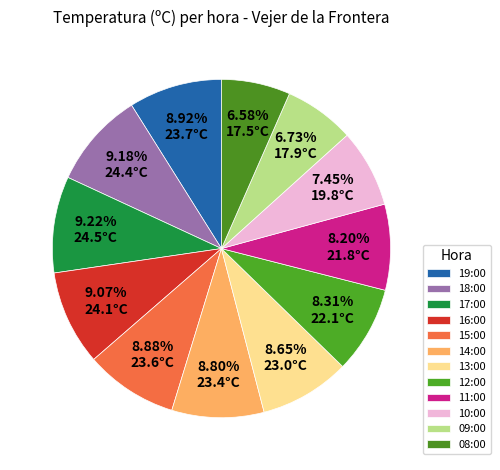

True or false: 18:00 accounts for 17% of the total.

False